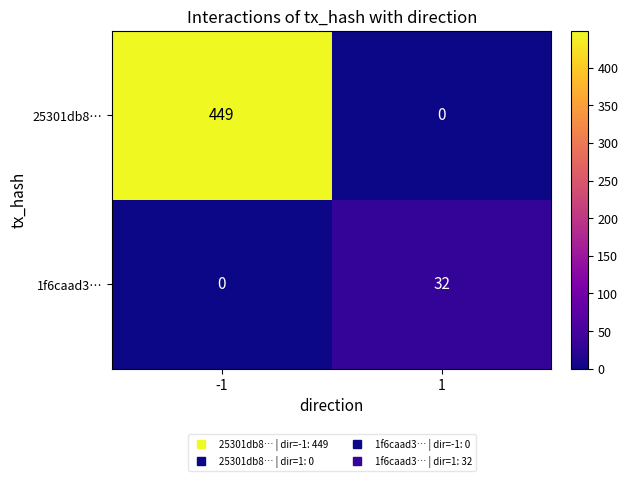

List the series in order of their overall mean, highest first.

25301db8…, 1f6caad3…